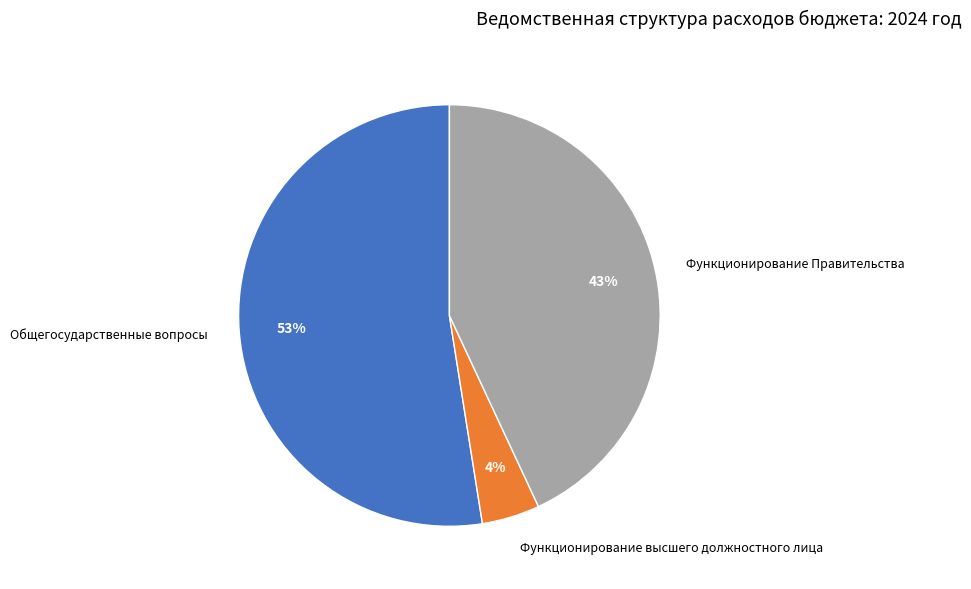

Which has a higher value, Общегосударственные вопросы or Функционирование Правительства?

Общегосударственные вопросы